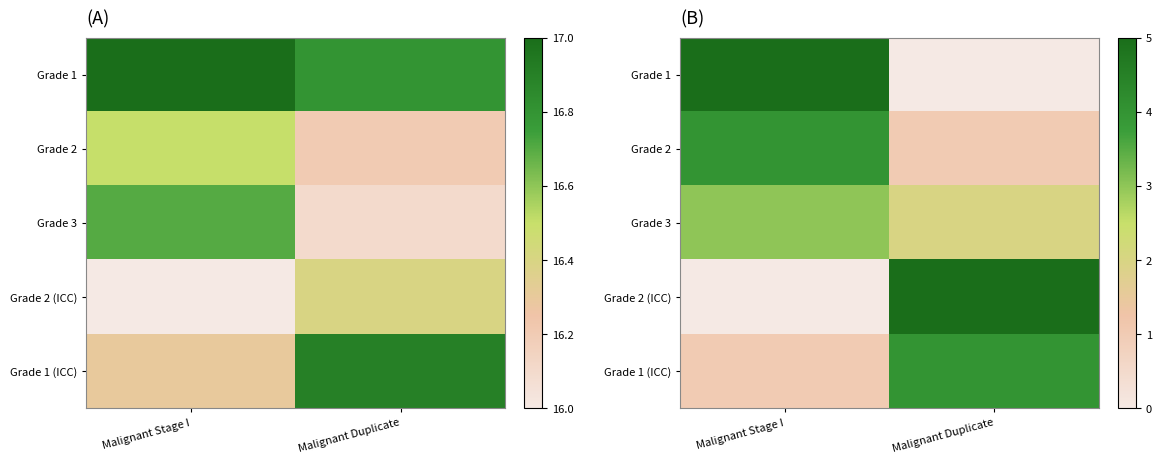

How many series are shown in this chart?

5